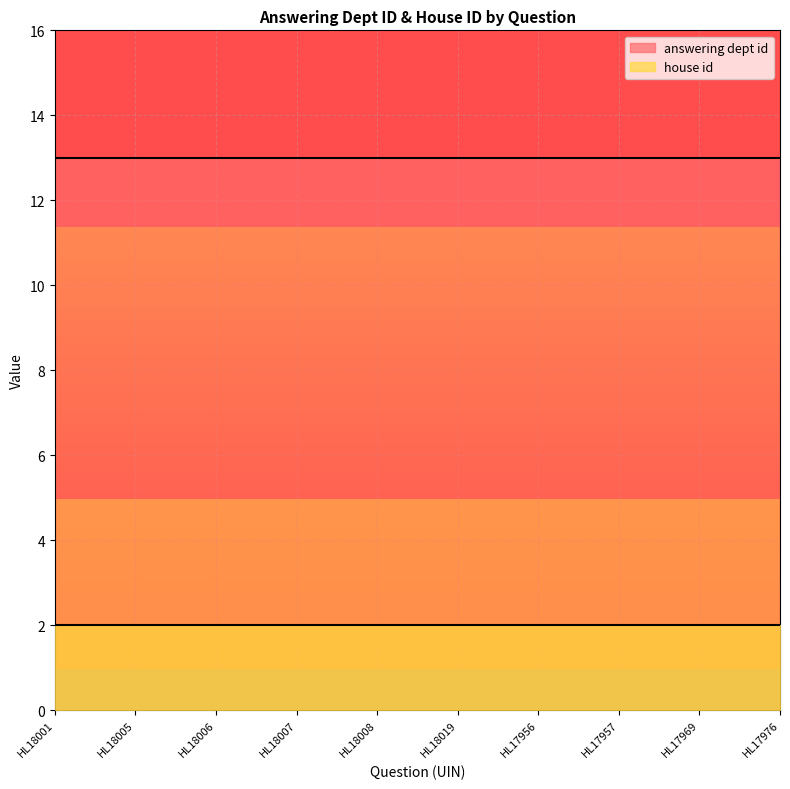

How many lines are shown in the chart?

2